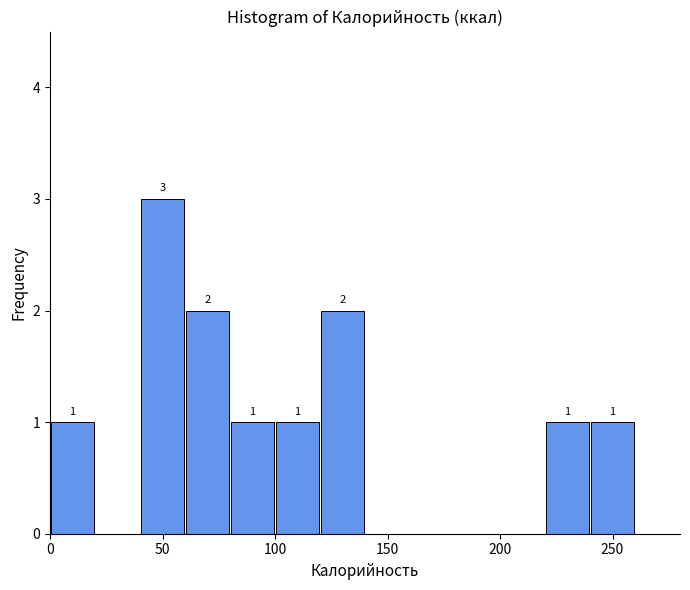

Which range on the x-axis has the tallest bar?

40 to 60